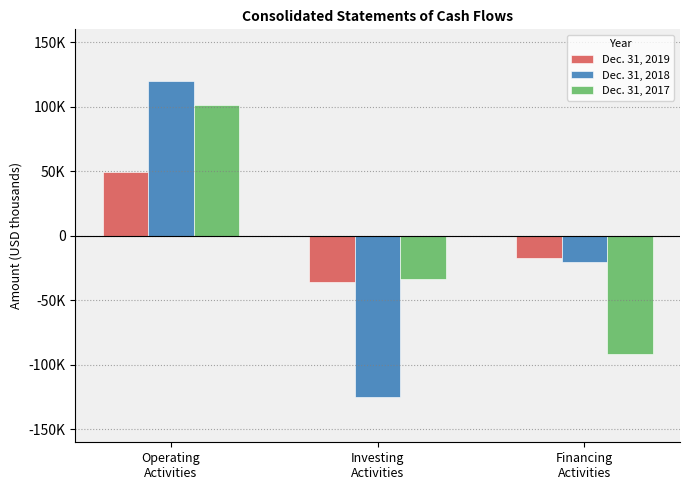

What are all the series names shown in the legend?

Dec. 31, 2019, Dec. 31, 2018, Dec. 31, 2017